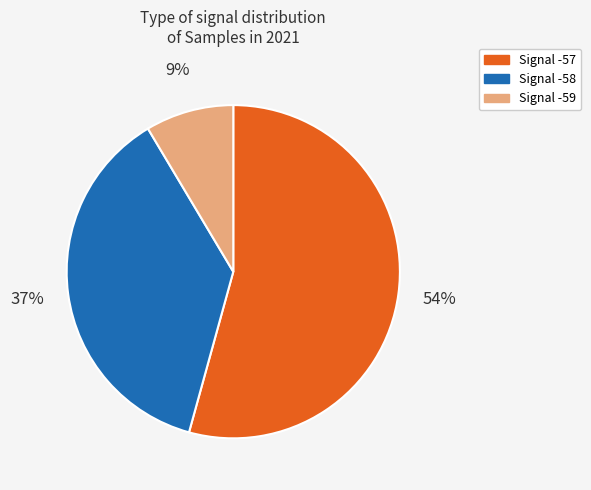

Is there a majority slice in this chart?

Yes